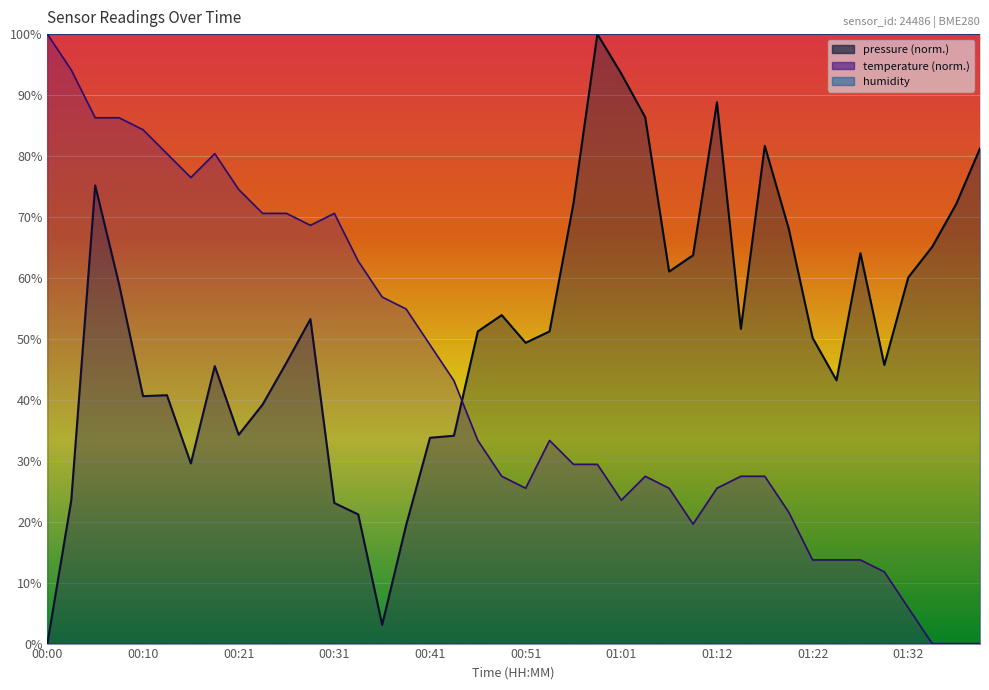

Reading left to right, extract all data points from this chart.

pressure: 0.0	23.5	75.2	58.9	40.6	40.8	29.6	45.5	34.3	39.2	46.1	53.2	23.1	21.2	3.1	19.4	33.8	34.1	51.2	53.9	49.4	51.2	72.2	100.0	93.5	86.4	61.0	63.7	88.8	51.6	81.7	68.1	50.2	43.2	64.1	45.7	60.1	65.1	72.1	81.2
temperature: 100.0	94.1	86.3	86.3	84.3	80.4	76.5	80.4	74.5	70.6	70.6	68.6	70.6	62.7	56.9	54.9	49.0	43.1	33.3	27.5	25.5	33.3	29.4	29.4	23.5	27.5	25.5	19.6	25.5	27.5	27.5	21.6	13.7	13.7	13.7	11.8	5.9	0.0	0.0	0.0